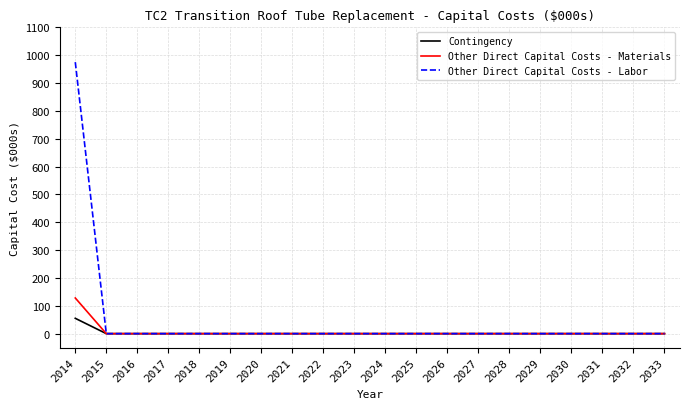

Rank the series by their maximum value, from lowest to highest.

Contingency, Other Direct Capital Costs - Materials, Other Direct Capital Costs - Labor